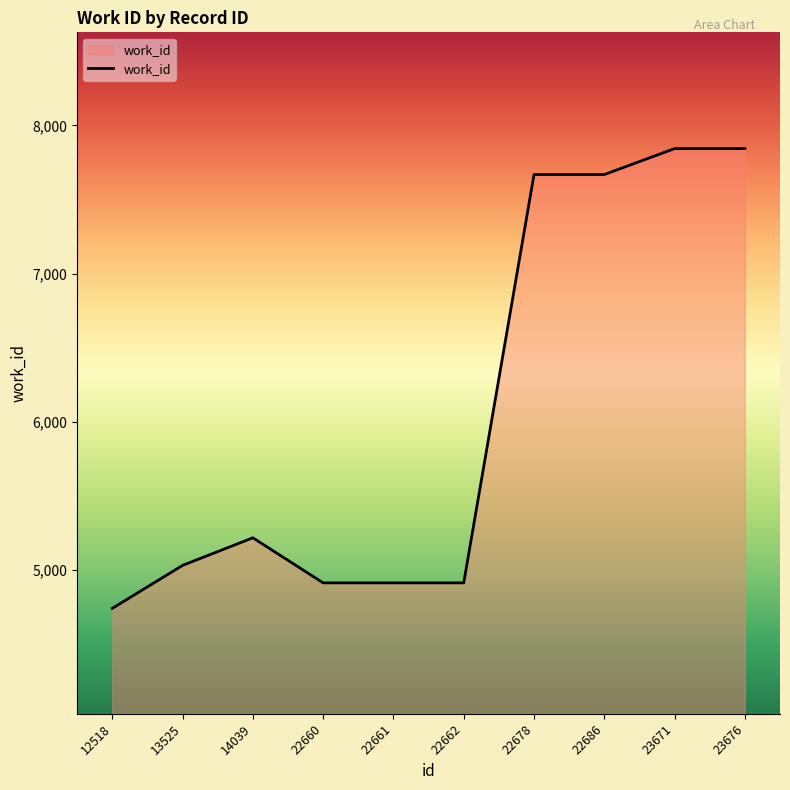

Count the number of data series in this chart.

1